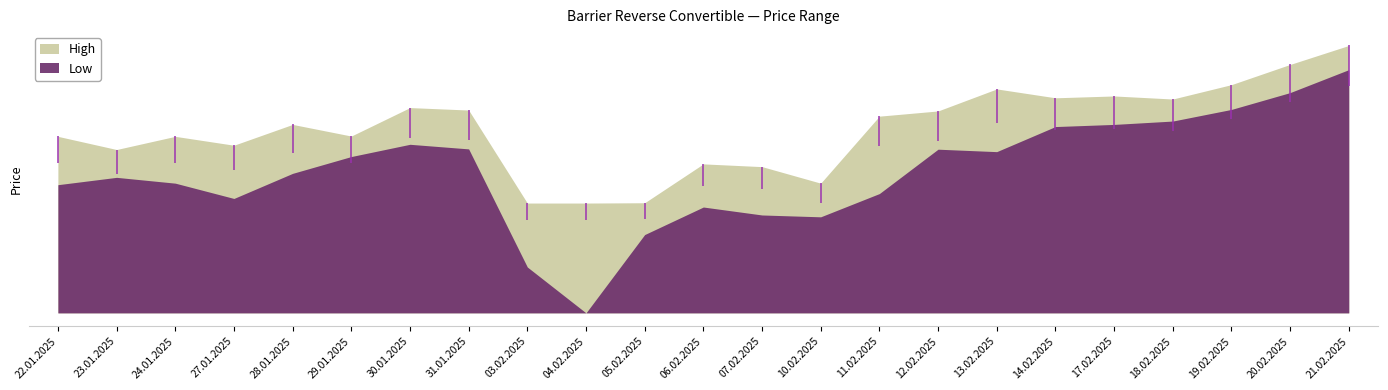

List the series in order of their overall mean, highest first.

High, Low